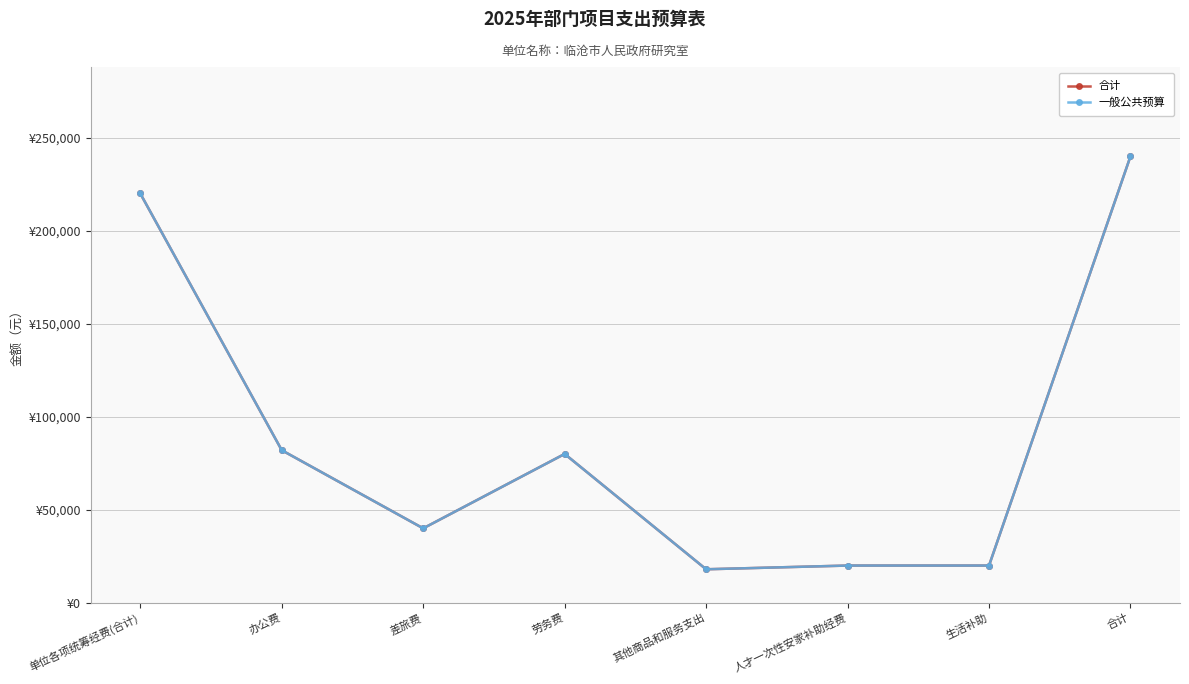

The value of 一般公共预算 at 差旅费 is 59179. True or false?

False